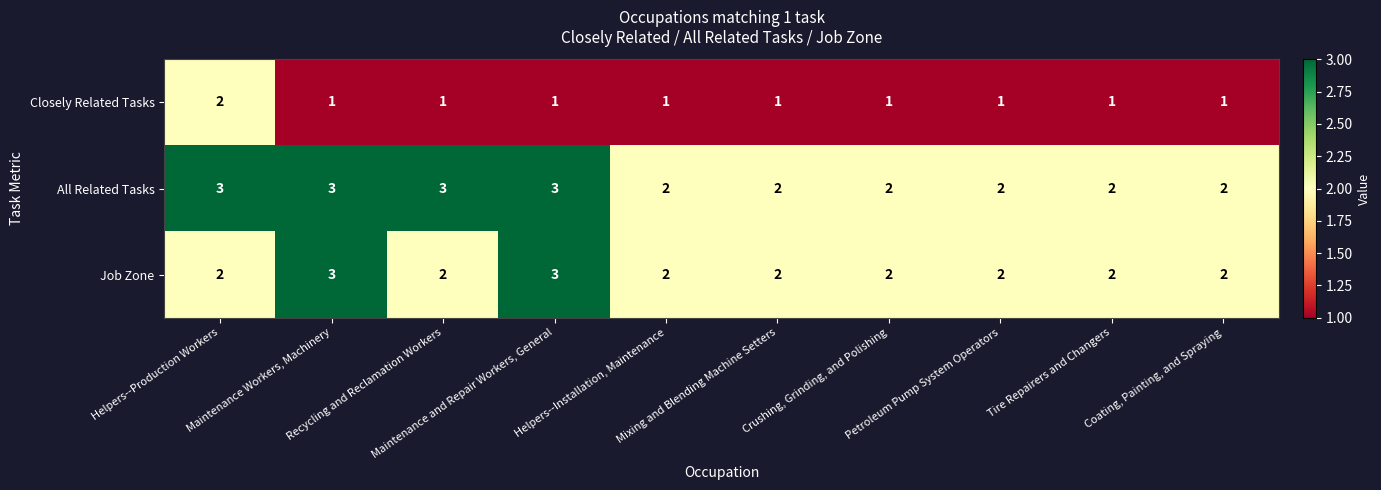

Rank the series by their average value, from highest to lowest.

All Related Tasks, Job Zone, Closely Related Tasks